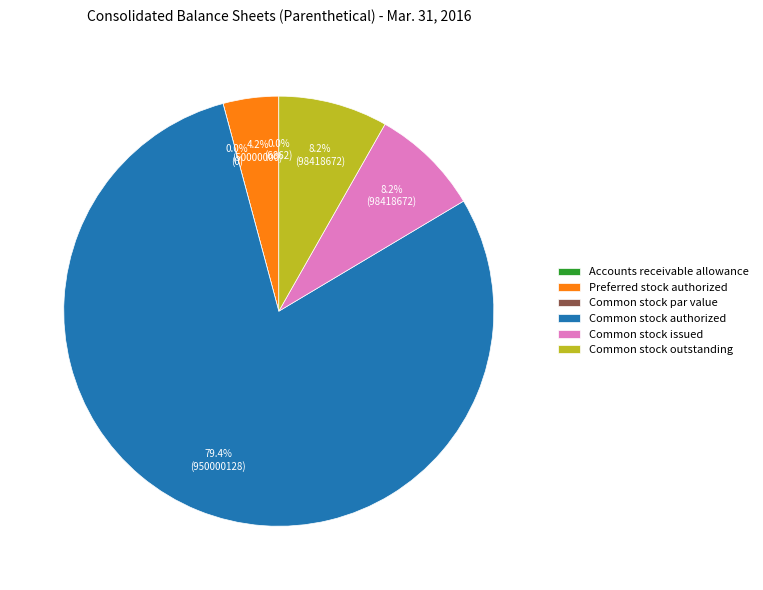

To the nearest percent, what is the combined percentage of Preferred stock issued and Preferred stock authorized?

4%